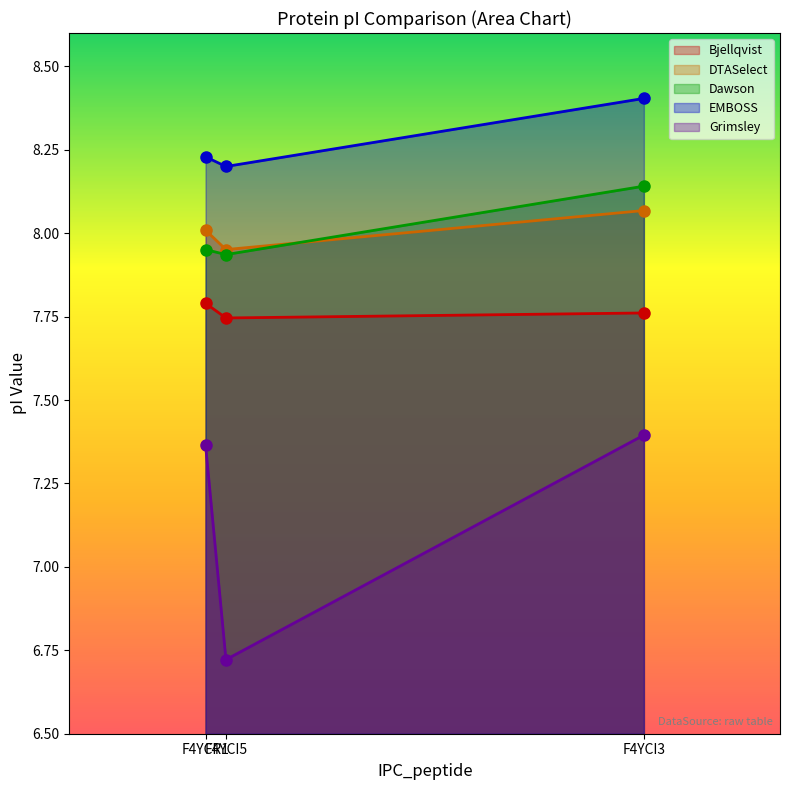

What is the approximate value of DTASelect at F4YCI5?

7.7